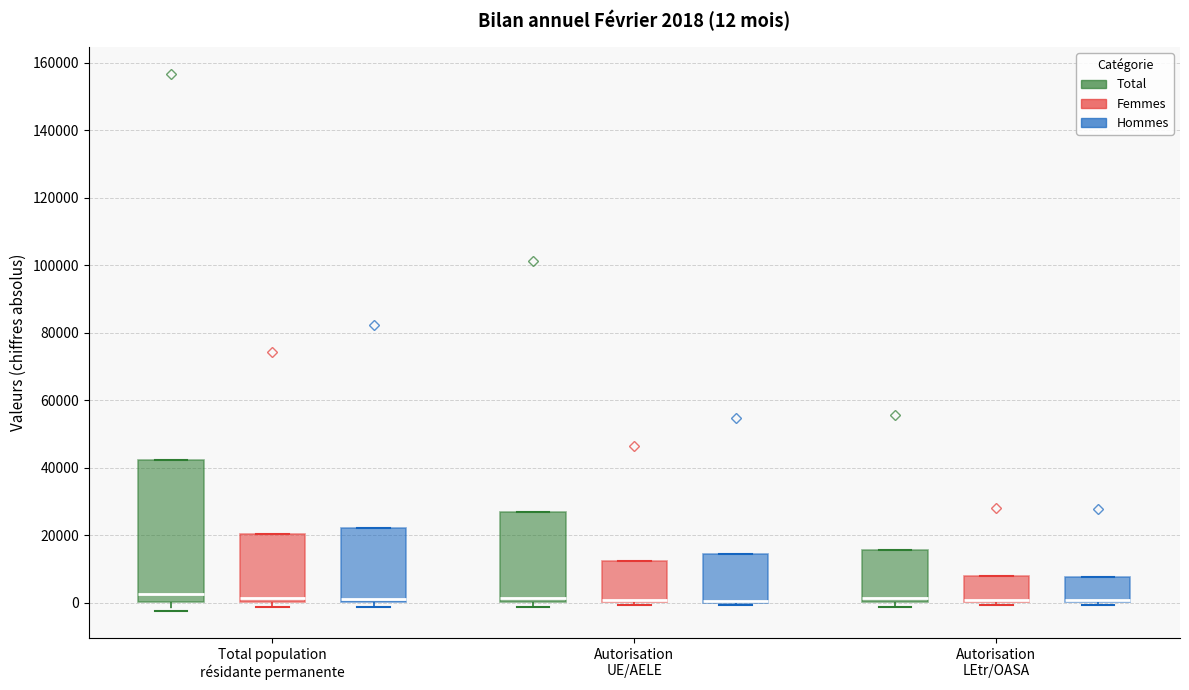

Comparing the boxes themselves (not the whiskers), which one is the tallest?

Total population résidante permanente (Total)